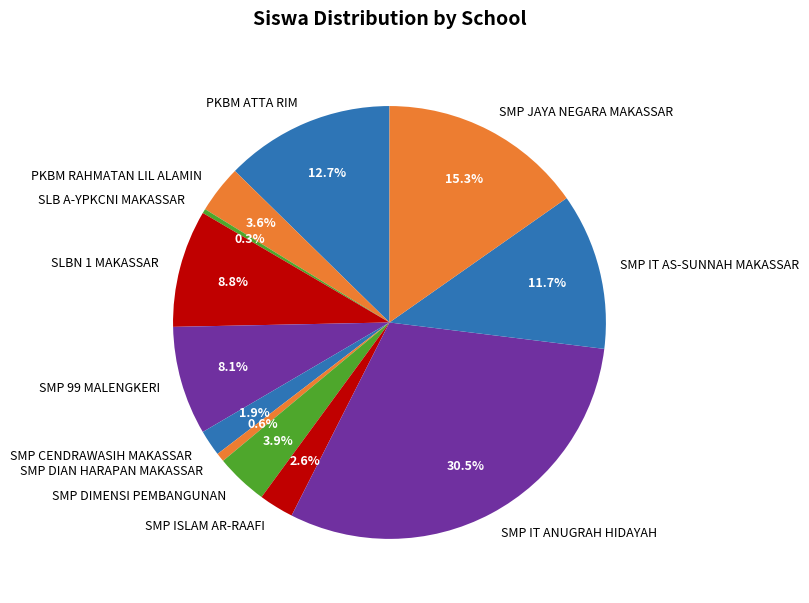

Count the number of slices in the pie.

12